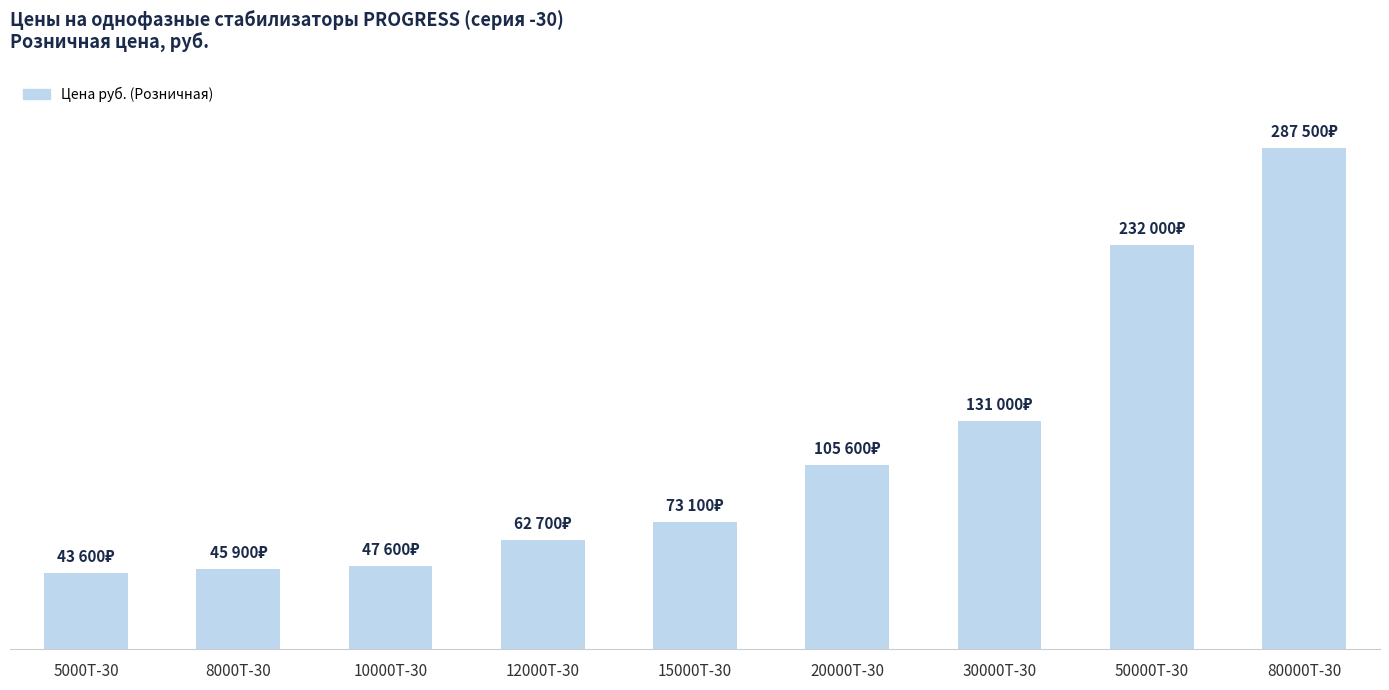

Does the chart contain any negative values?

No